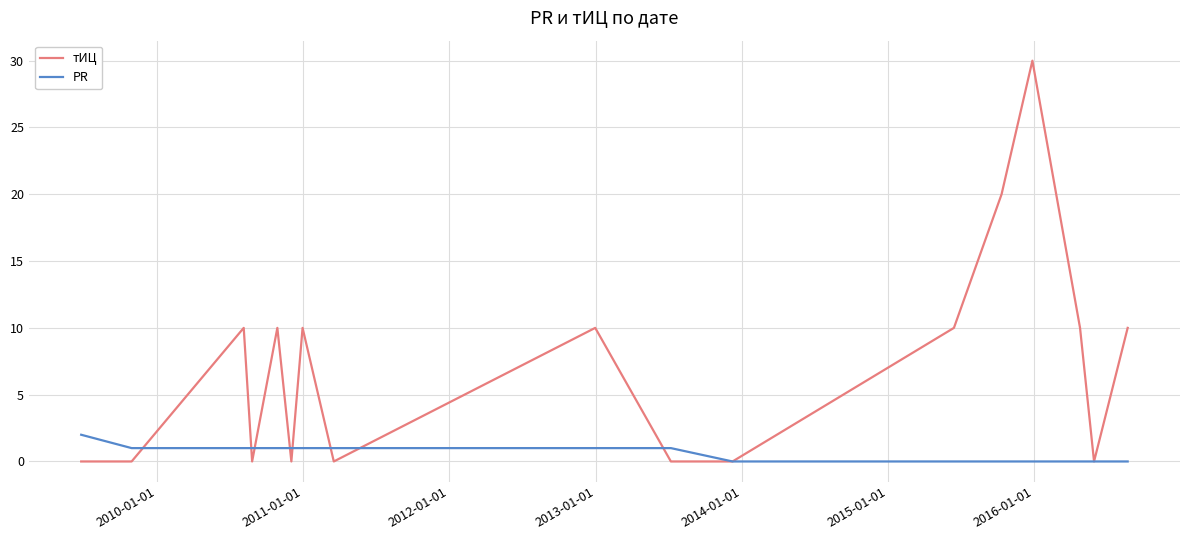

Reading left to right, transcribe all the data shown in this chart.

тИЦ: 0	0	10	0	10	0	10	0	10	0	0	10	20	30	10	0	10
PR: 2	1	1	1	1	1	1	1	1	1	0	0	0	0	0	0	0